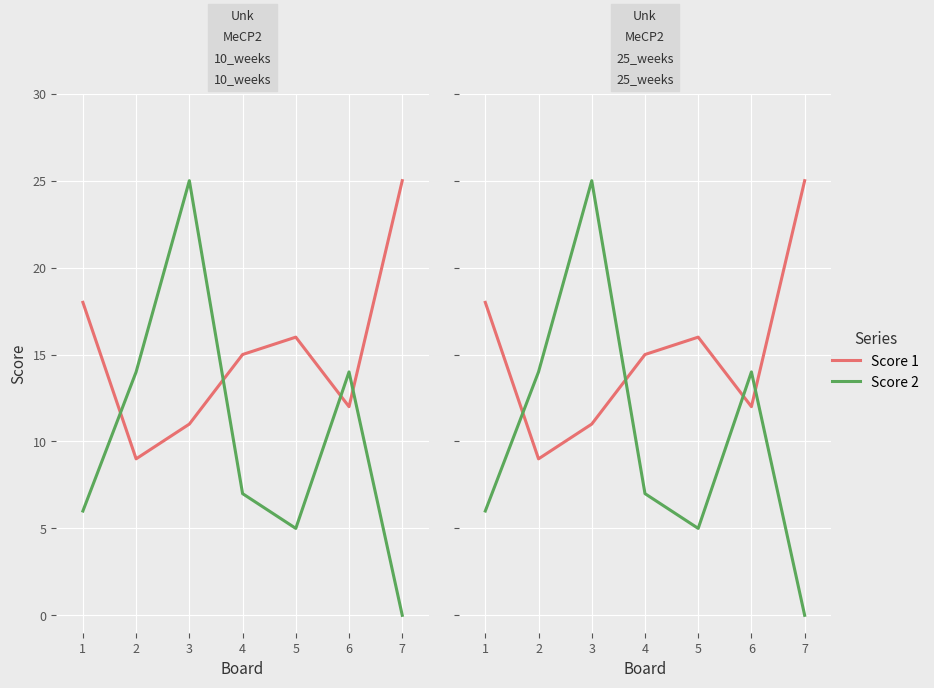

List the series in order of their peak value, lowest first.

Score 1, Score 2